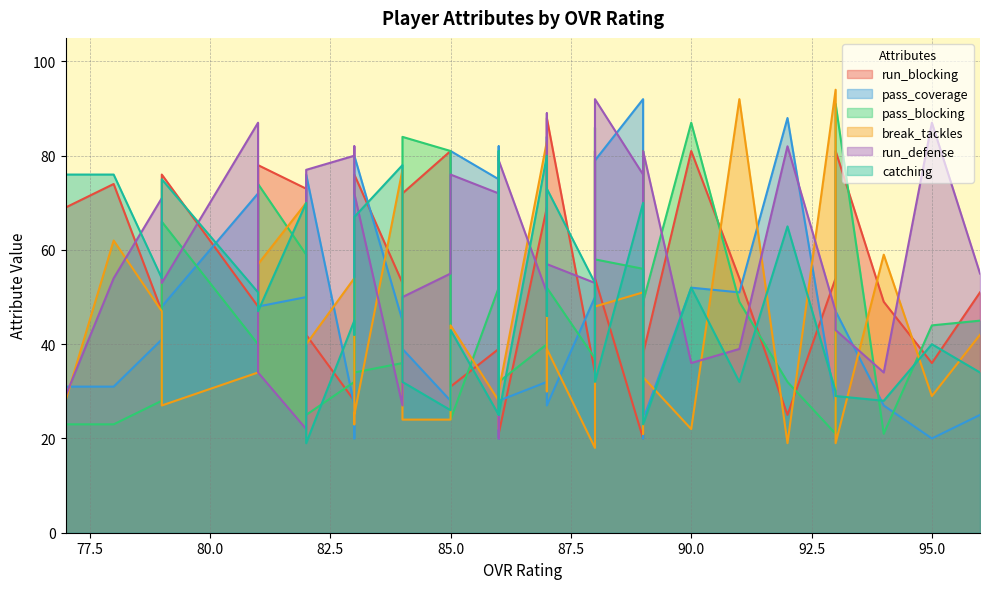

What is the greatest value displayed?

94